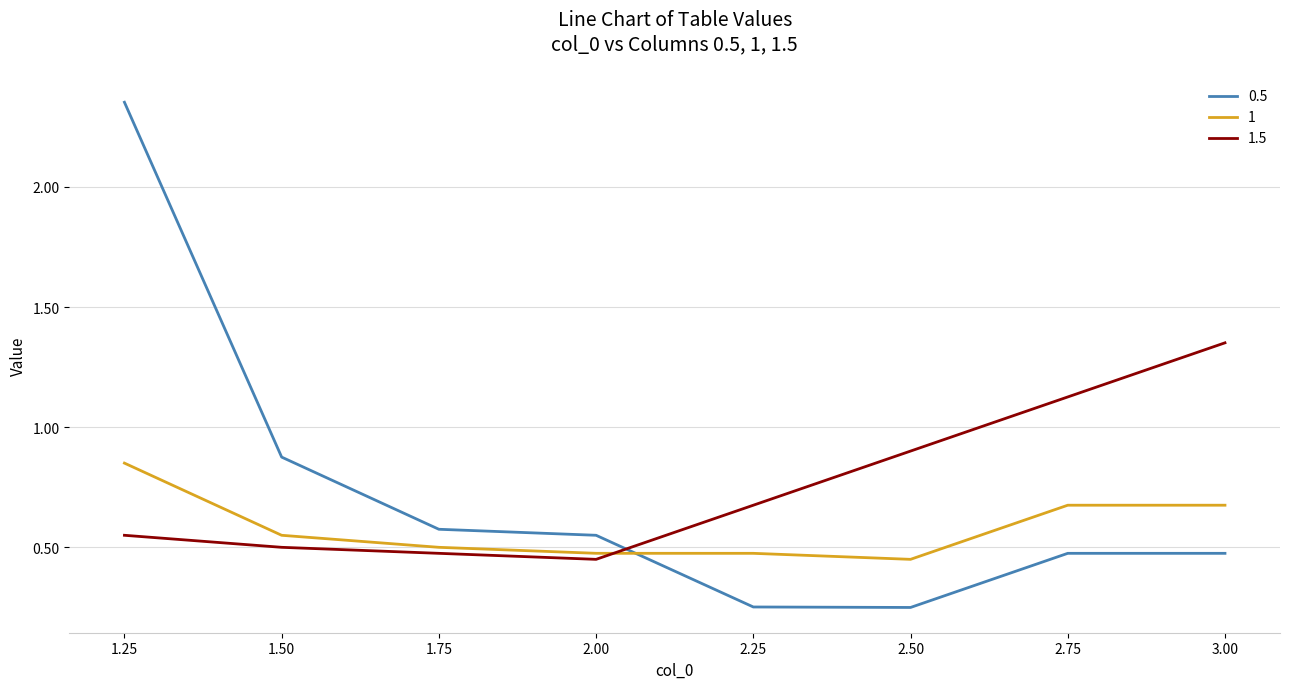

List the series in order of their overall mean, highest first.

1.5, 0.5, 1